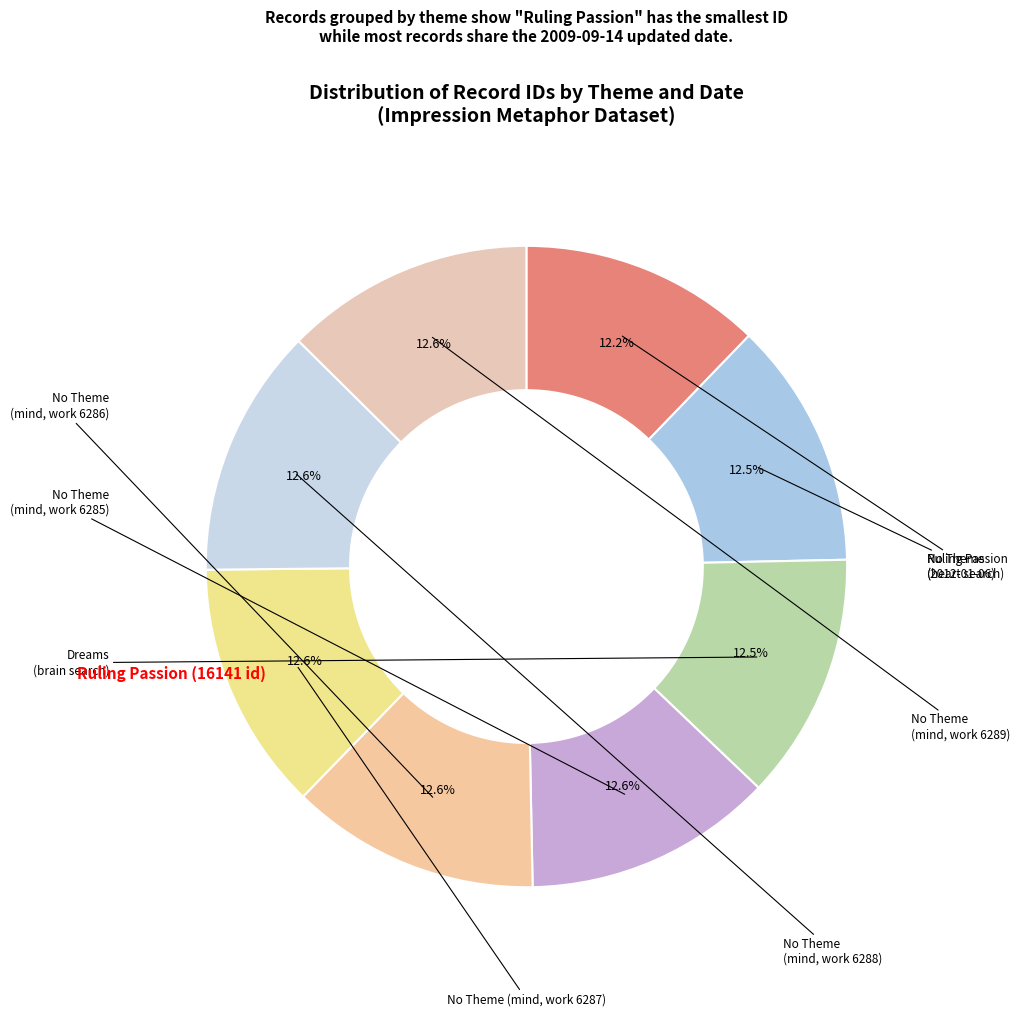

What is the largest slice in the pie chart?

No Theme (2009-09-14 mind 6289)